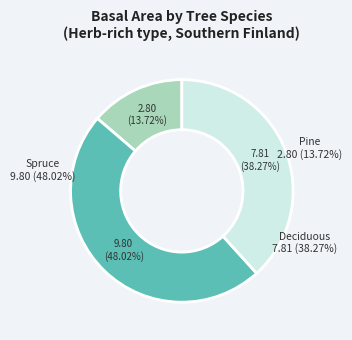

The Deciduous slice represents 51% of the pie. True or false?

False